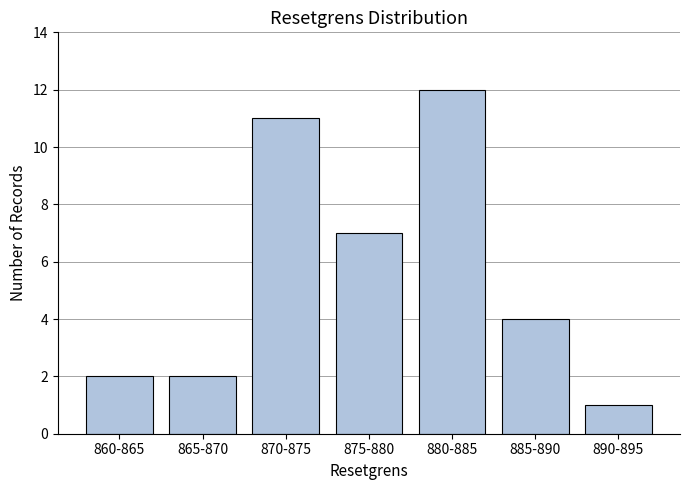

Reading left to right, extract all data points from this chart.

860-865=2	865-870=2	870-875=11	875-880=7	880-885=12	885-890=4	890-895=1